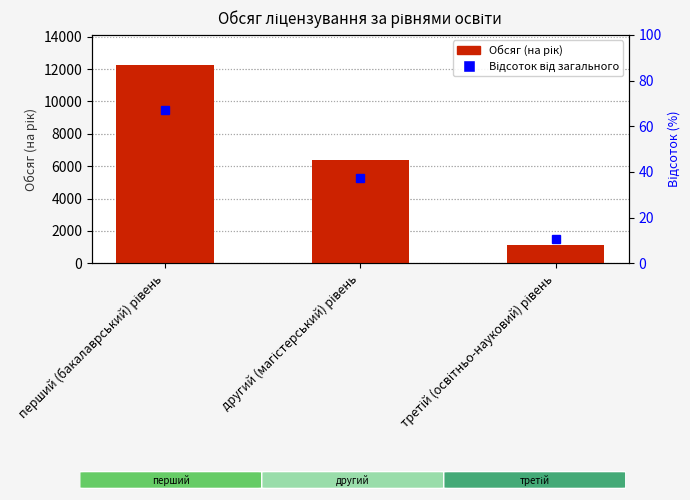

True or false: the data shows 6398 at другий (магістерський) рівень.

True